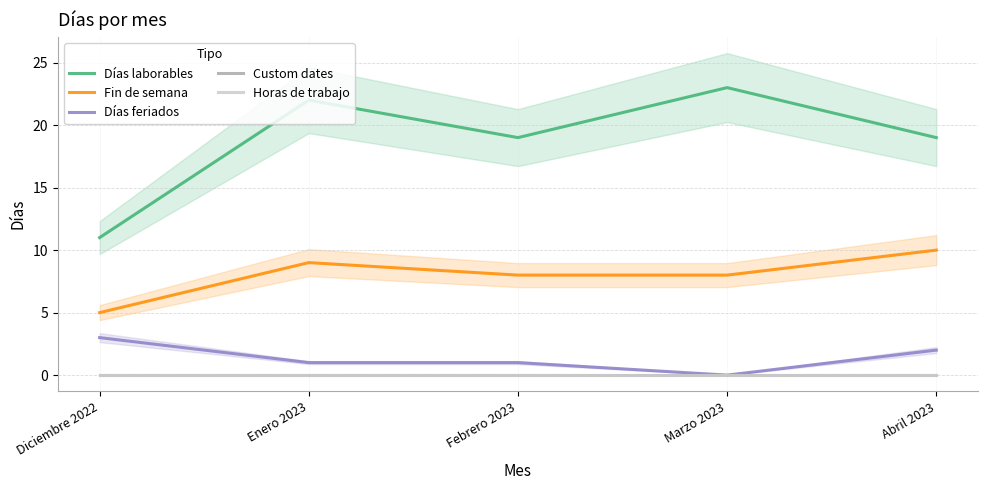

True or false: Días feriados and Horas de trabajo intersect in this chart.

False